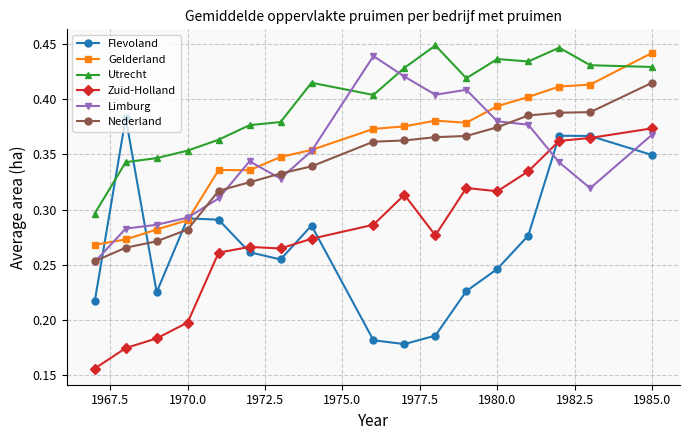

At how many categories does at least one series exceed 0?

17